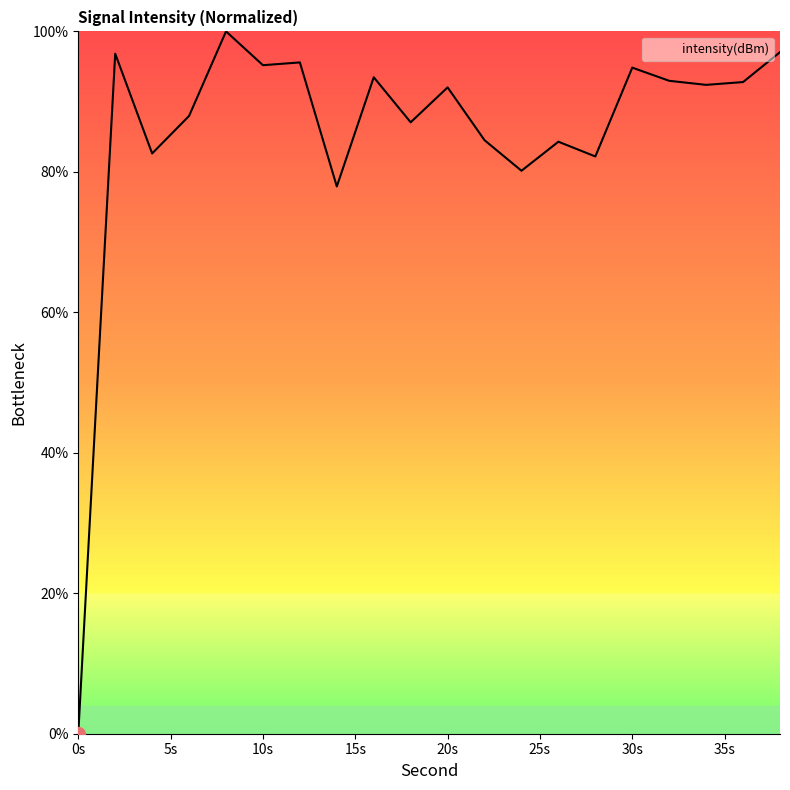

What is the greatest value displayed?

100.0